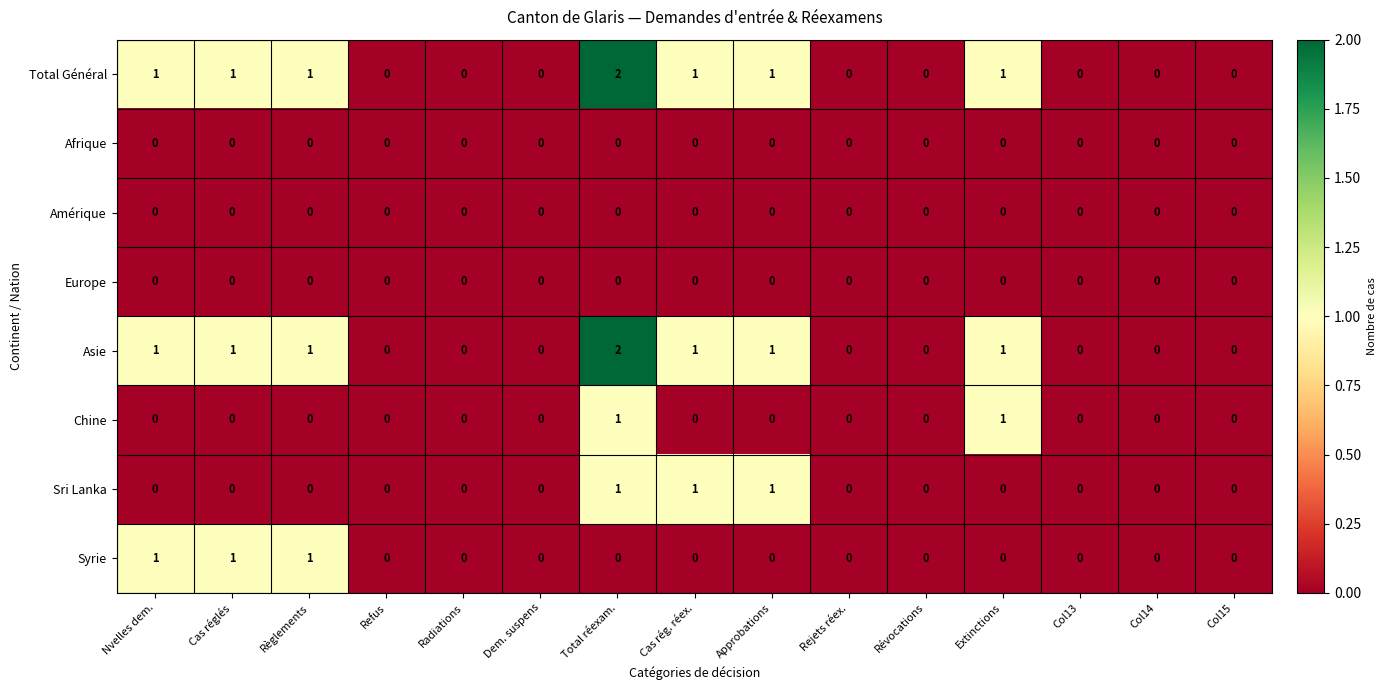

Which label corresponds to the largest value in the chart?

Total réexam.